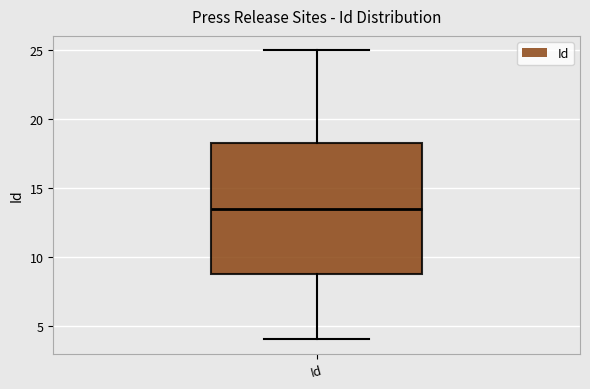

Read this box plot against the y-axis: the position of the median line, the range covered by the box, and the ends of both whiskers. The values are not printed on the chart, so give them approximately, as read against the axis.

median 13.5, box 9.0 to 18.5, whiskers 4.0 to 25.0